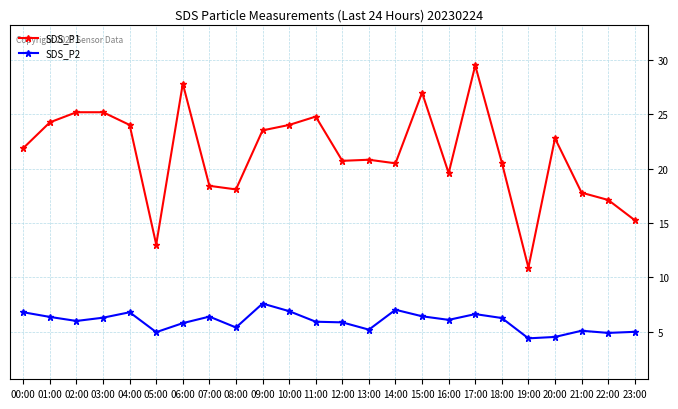

What is the minimum value shown in the chart?

4.4